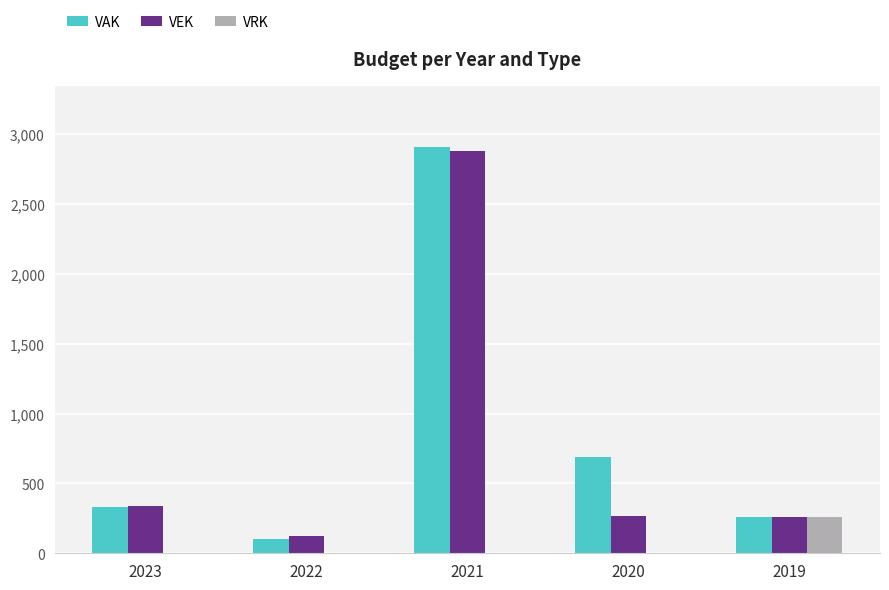

Between 2021 and 2020, which series saw the biggest shift?

VEK